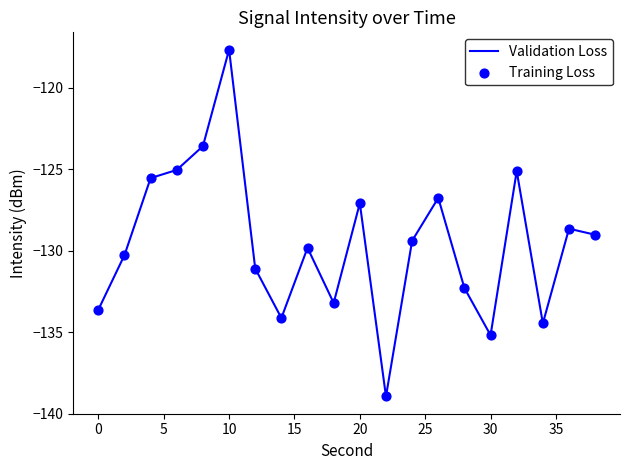

What is the minimum value shown in the chart?

-138.9